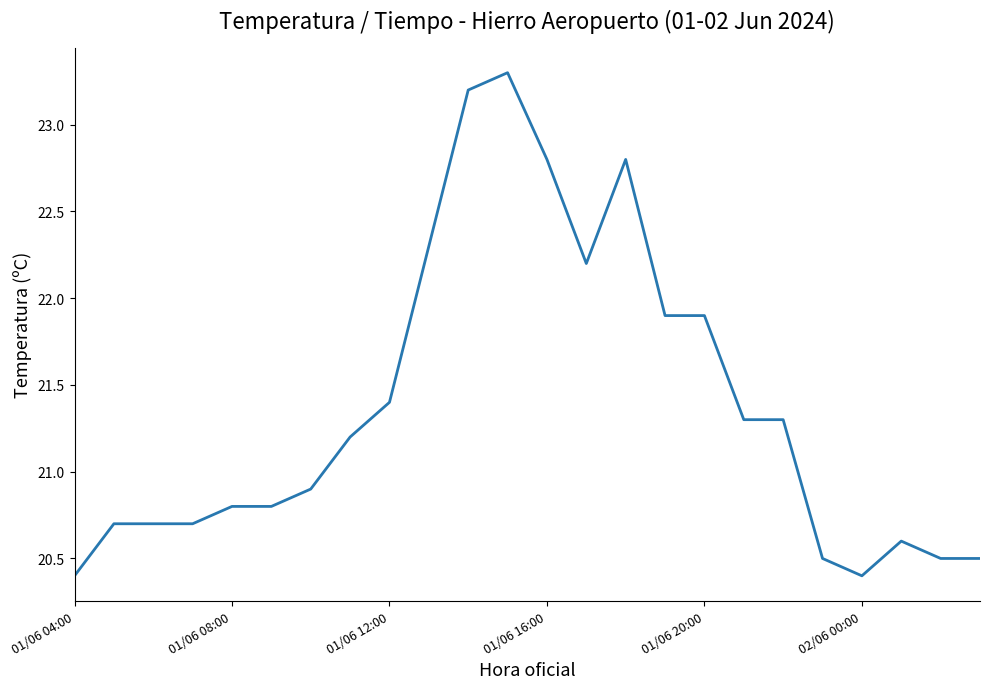

What is the maximum value shown in the chart?

23.3